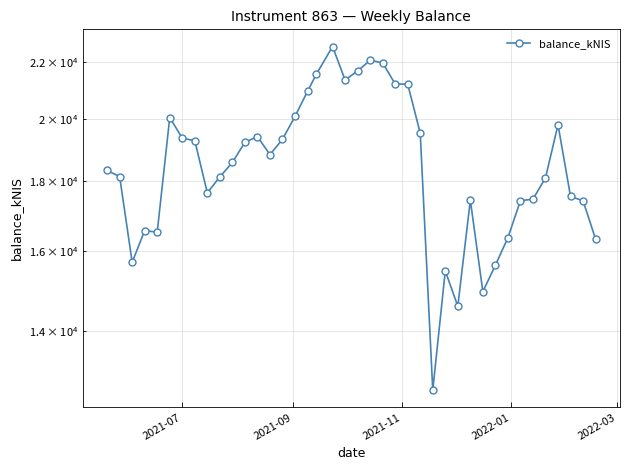

What is the difference between the maximum and minimum values?

9919.9